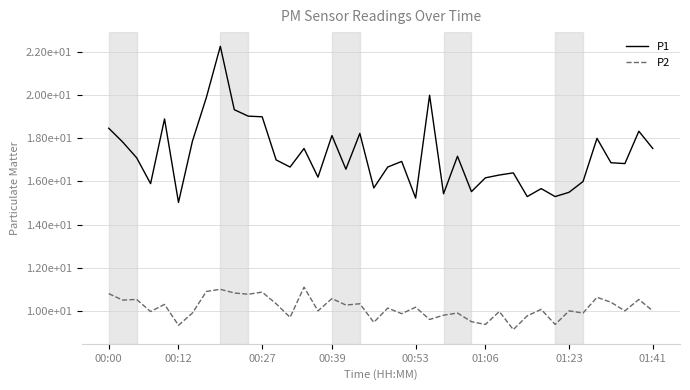

At which label does P1 first exceed 16?

00:00